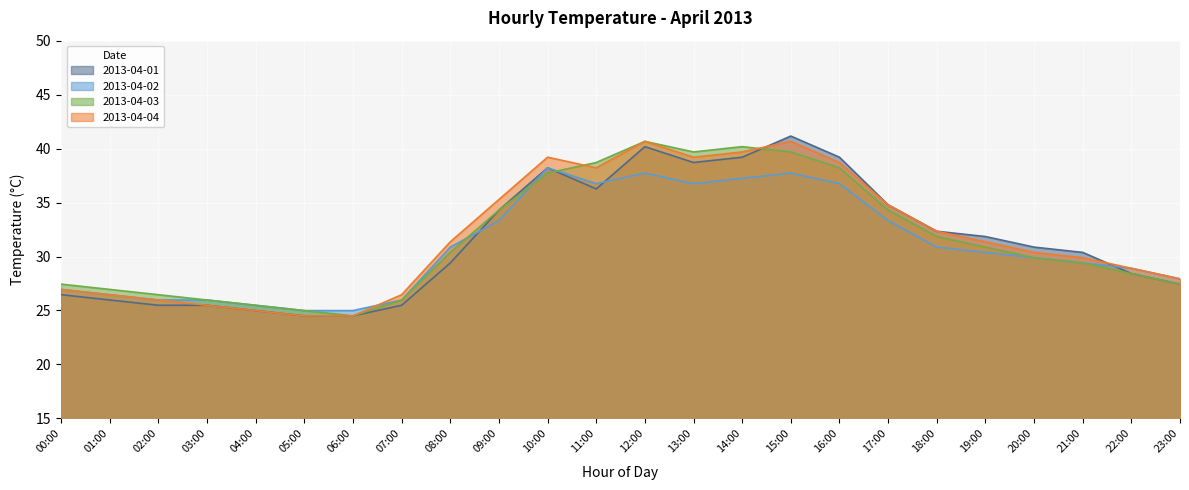

Does the chart display data point markers on the line(s)?

No